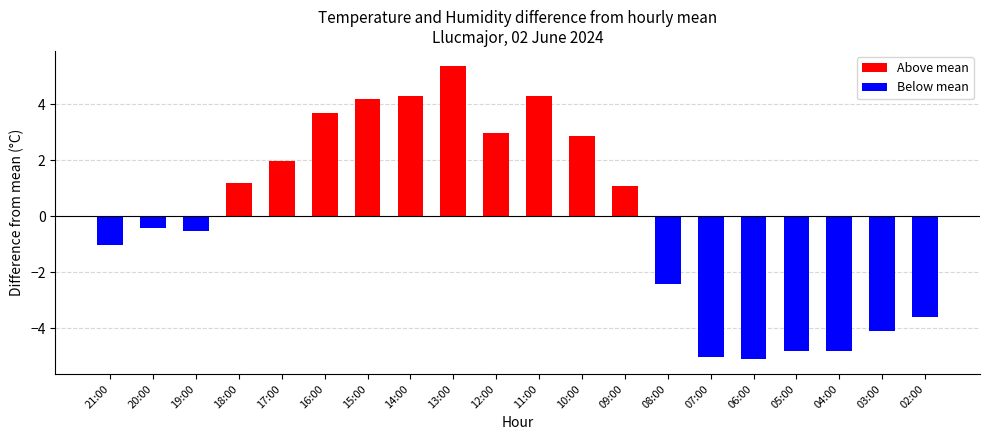

Where does the data first go above 1?

18:00